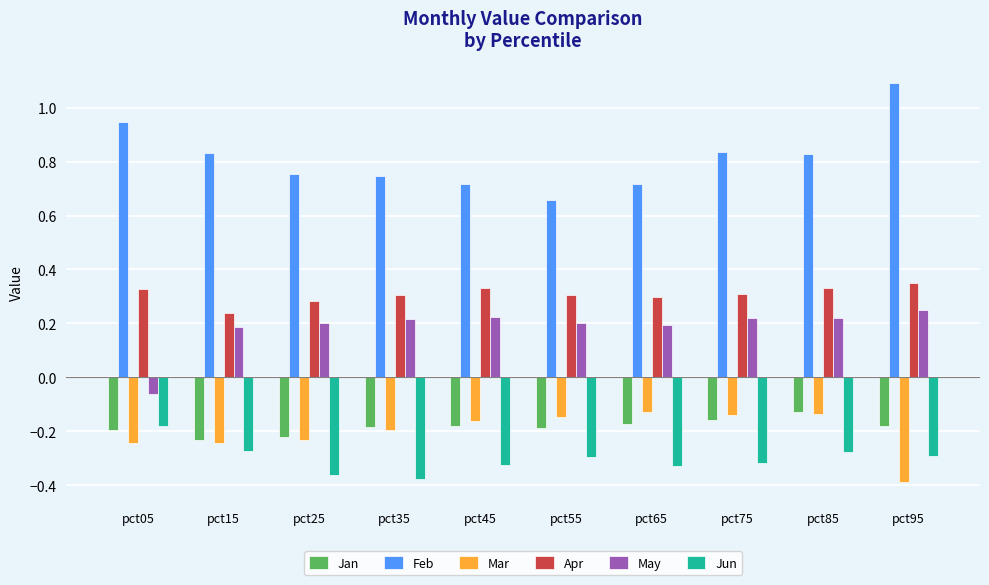

At pct75, list the series in order from largest to smallest.

Feb, Apr, May, Mar, Jan, Jun